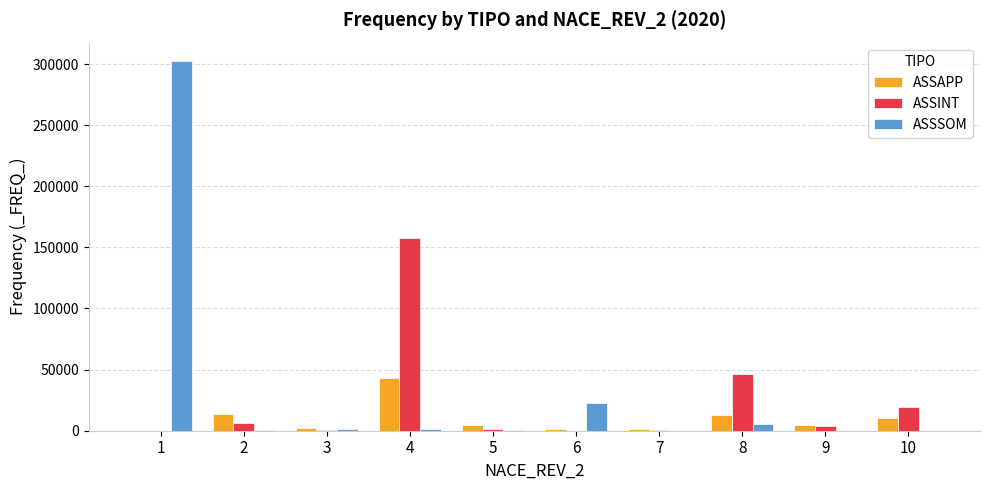

How many distinct data groups are displayed?

3